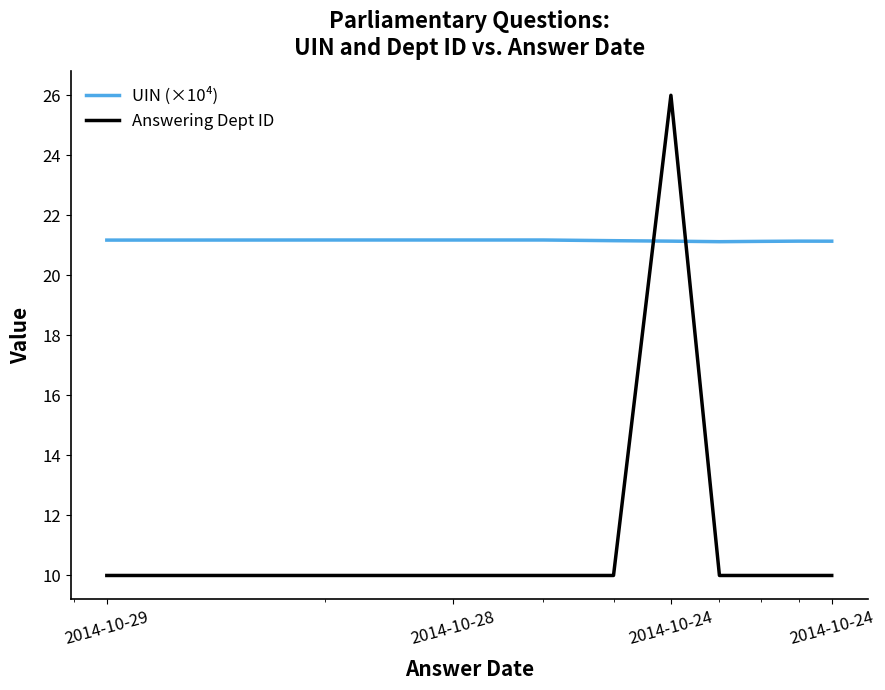

What are all the series names shown in the legend?

UIN (×10⁴), Answering Dept ID